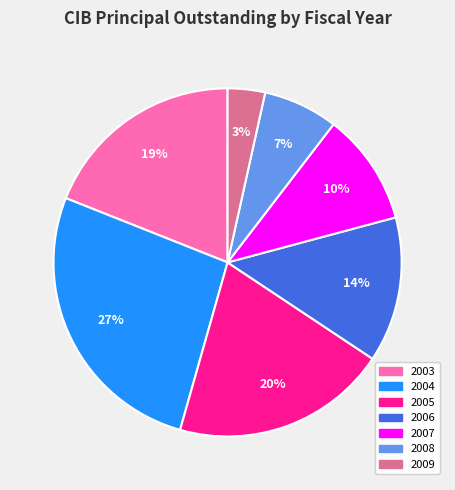

Does 2007 represent more than half of the total?

No